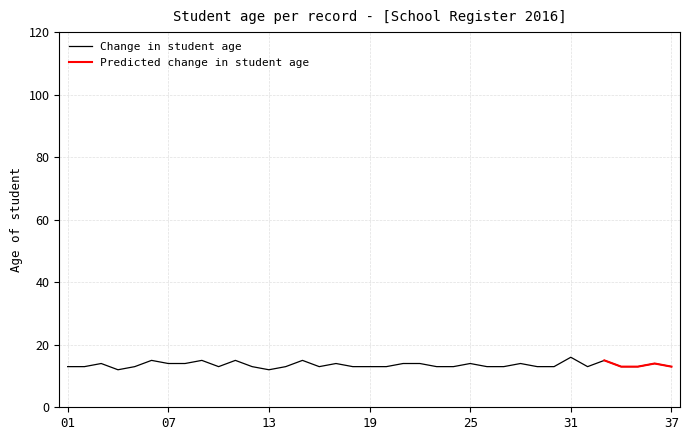

At which label is the value closest to 14?

3